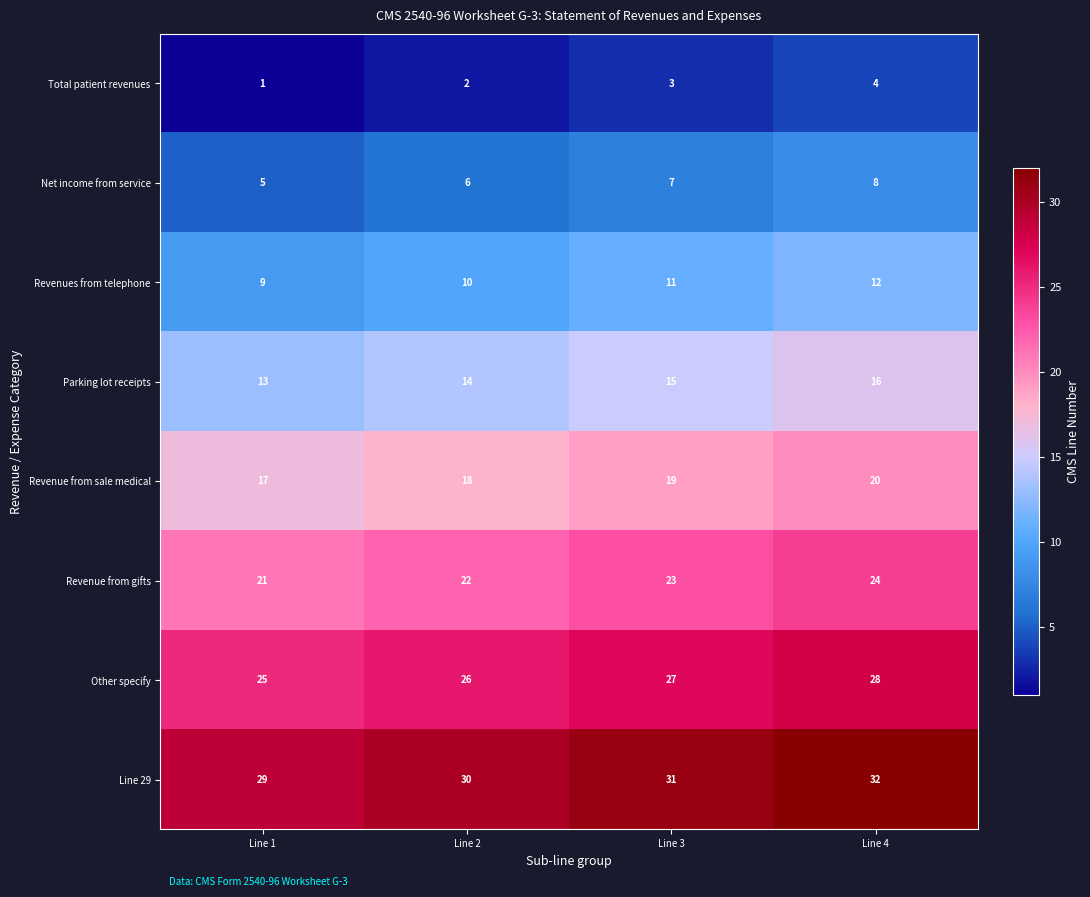

What is the difference between the highest and lowest values at Line 1?

28